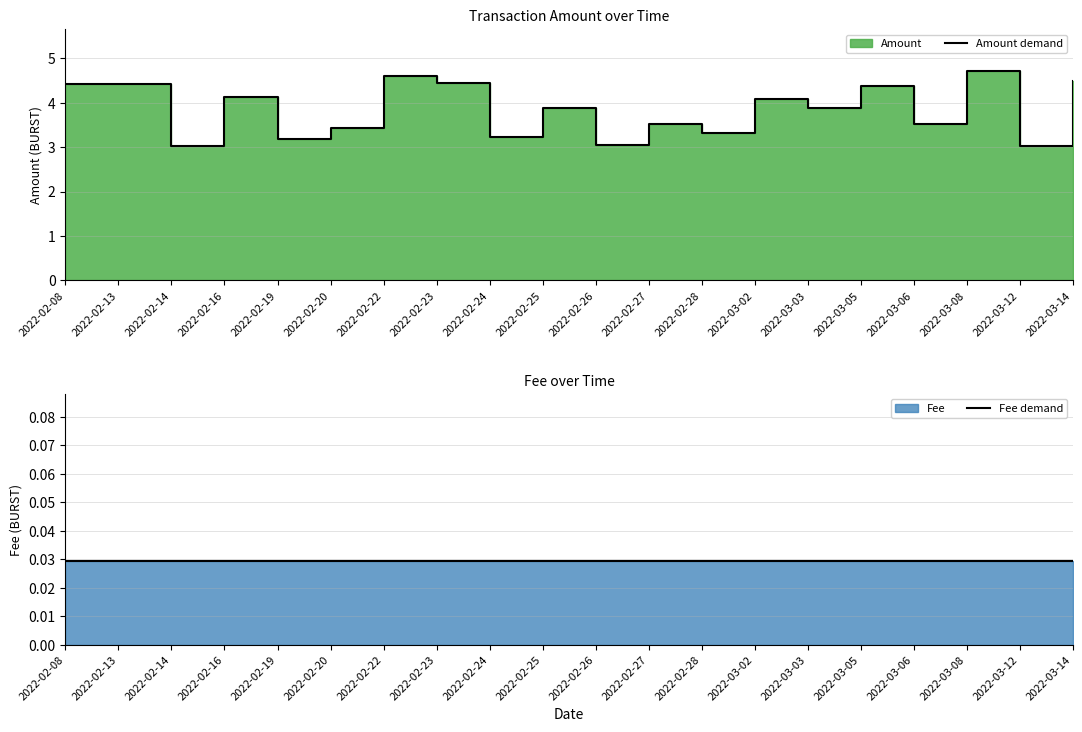

Rank the series at 2022-03-05 from highest to lowest value.

Amount demand, Fee demand